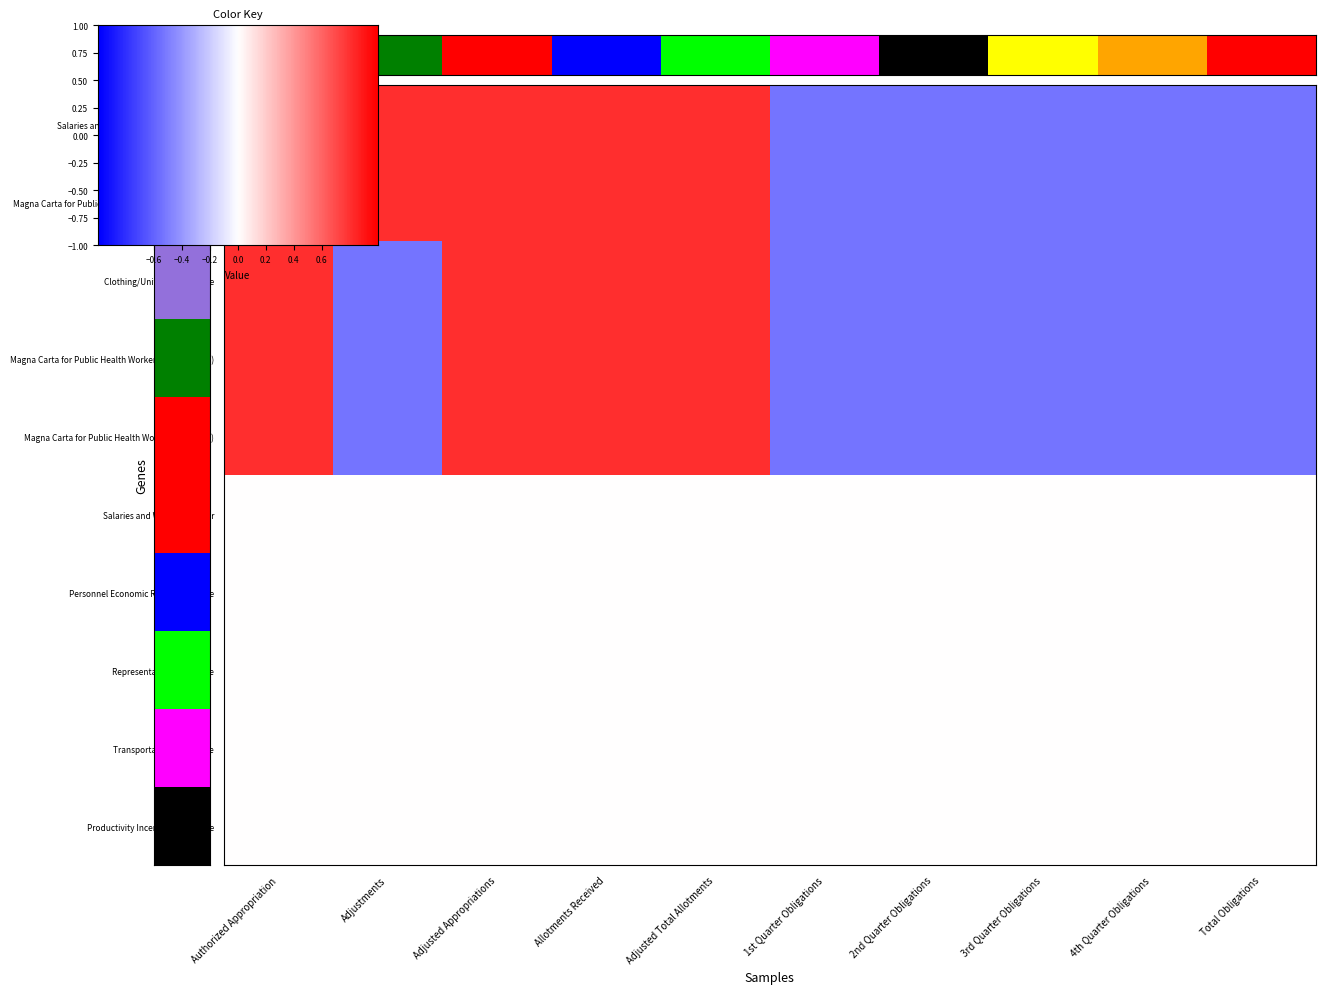

What is the minimum value for Magna Carta for Public Social Workers (Subsistence)?

-0.8